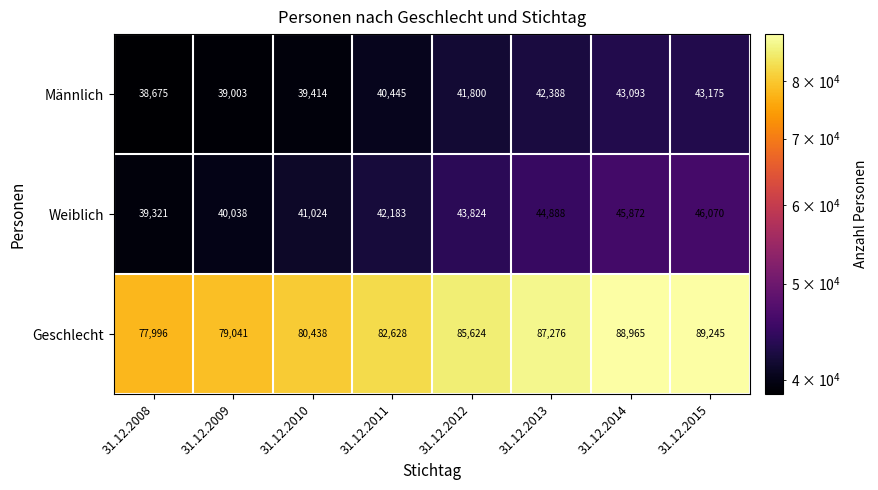

Where is Geschlecht nearest to the value 83620?

31.12.2011